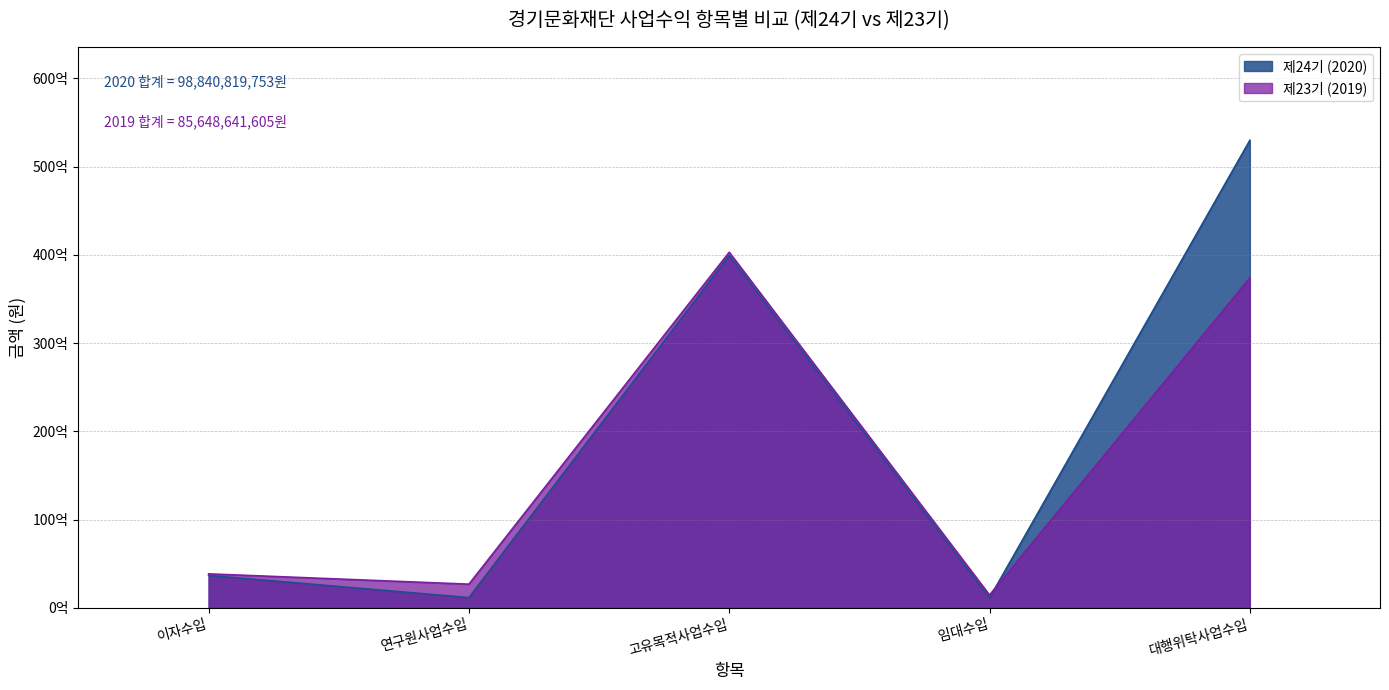

What is the approximate value at 임대수입, to the nearest 50?

1115847550